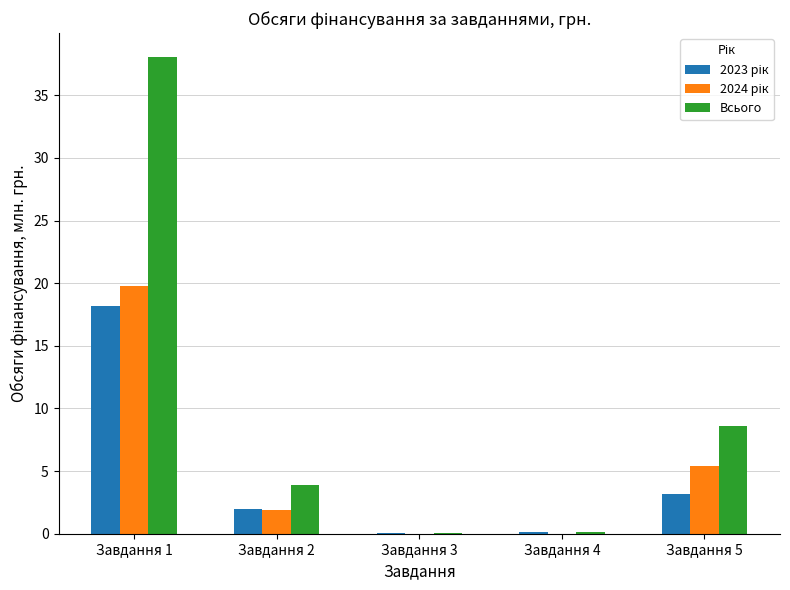

Which series has the largest total across all categories?

Всього